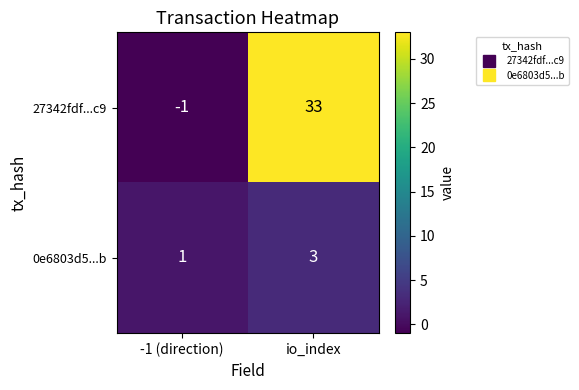

Count the number of data series in this chart.

2